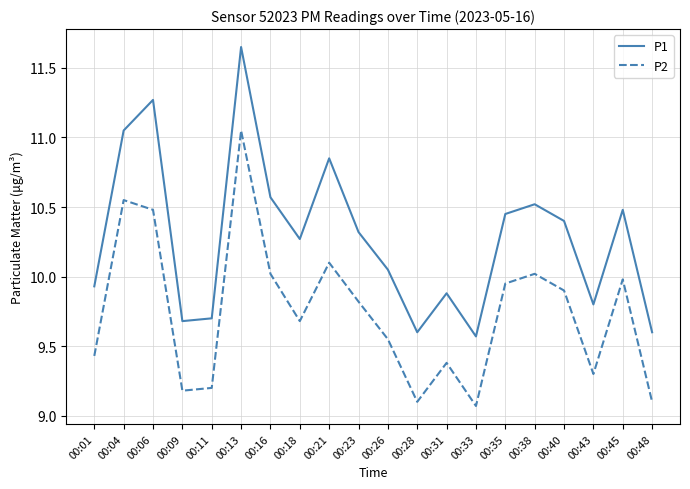

True or false: P1 and P2 intersect in this chart.

False